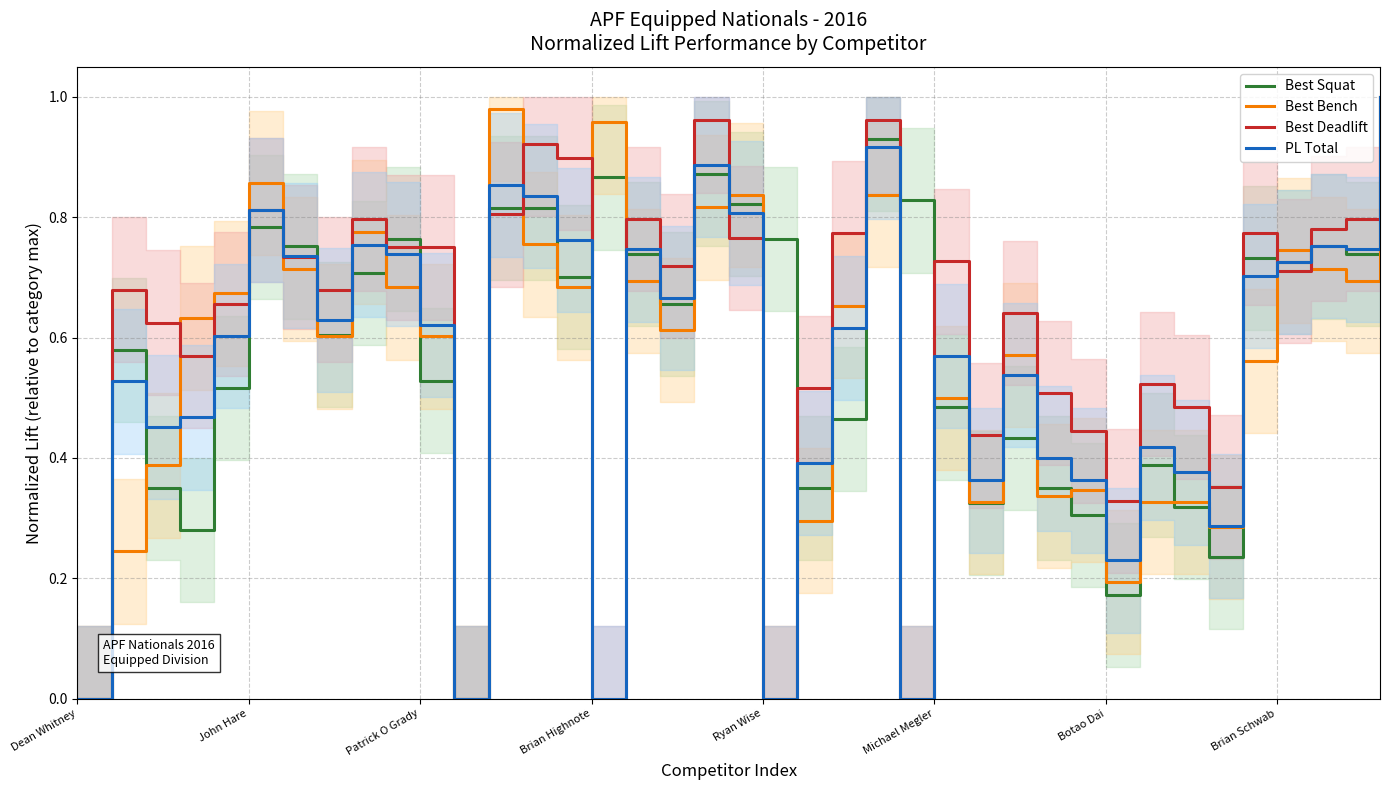

What is the maximum value for Best Squat?

1.0